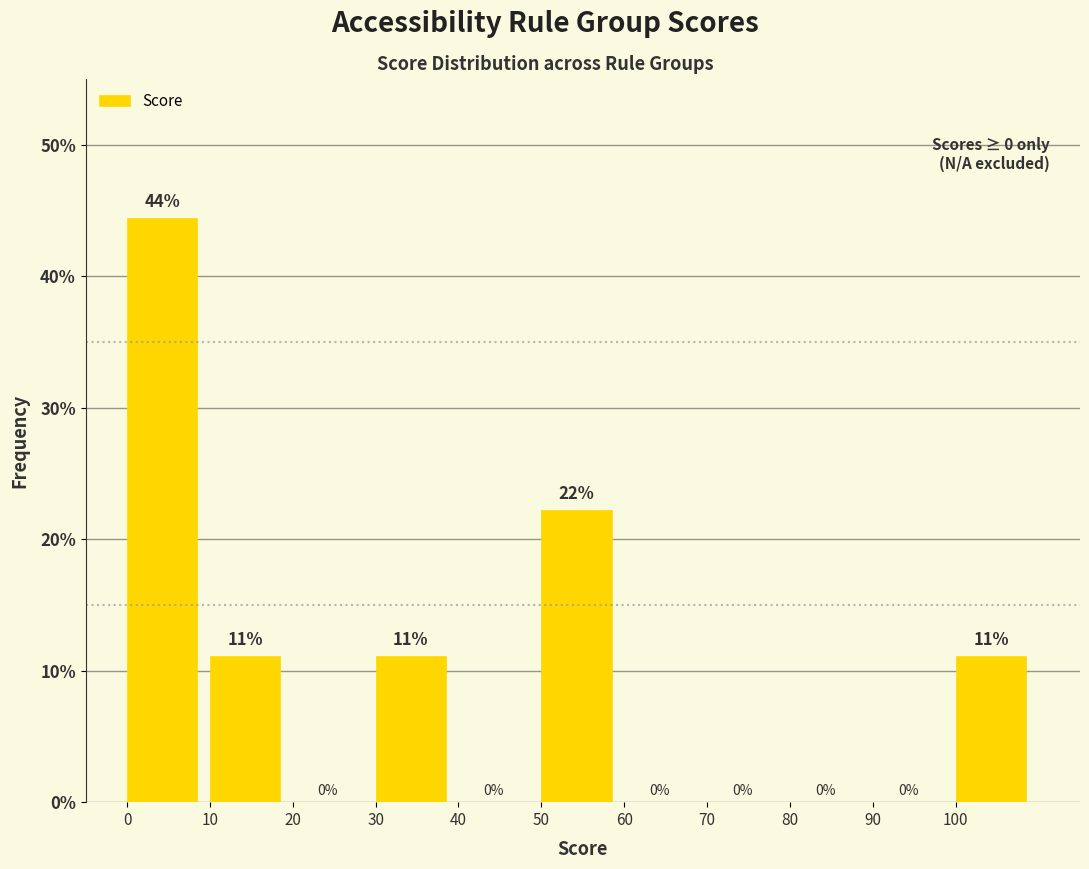

Which range on the x-axis has the tallest bar?

0 to 10